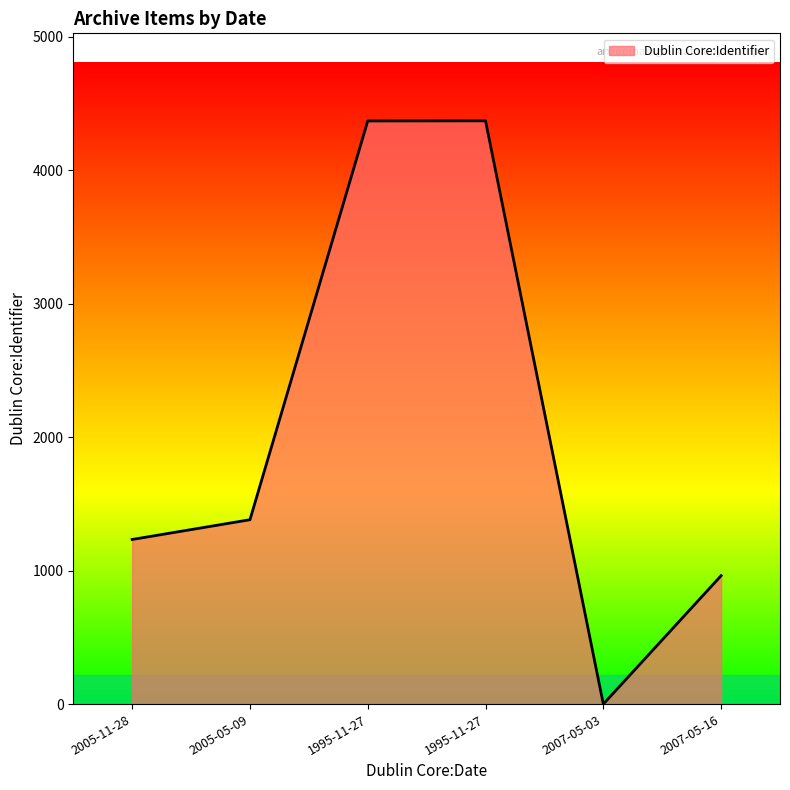

What is the maximum value shown in the chart?

4369